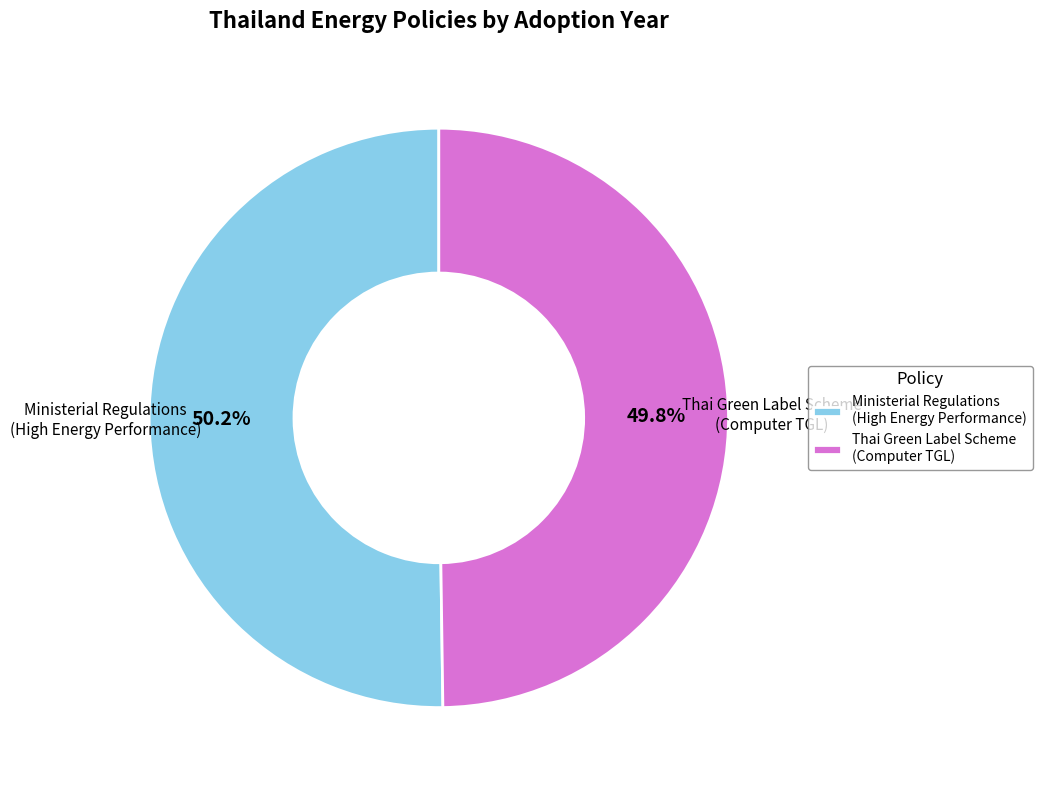

Is there any slice that represents more than half of the pie?

Yes